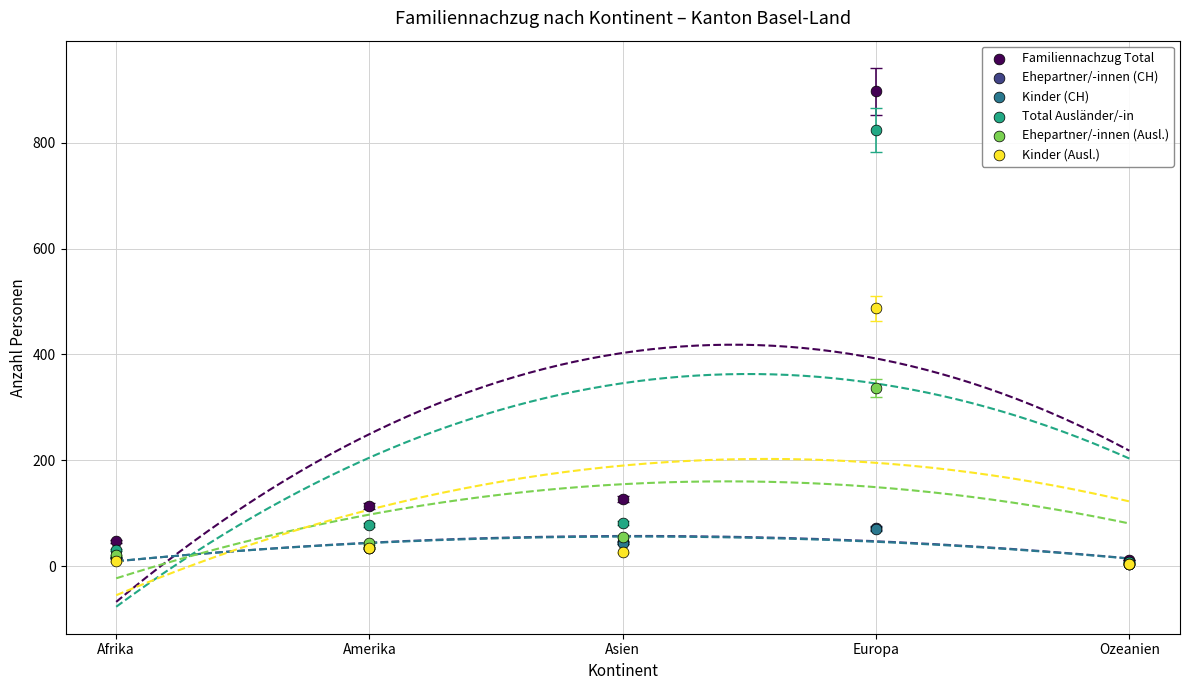

What are all the series names shown in the legend?

Familiennachzug Total, Ehepartner/-innen (CH), Kinder (CH), Total Ausländer/-in, Ehepartner/-innen (Ausl.), Kinder (Ausl.)